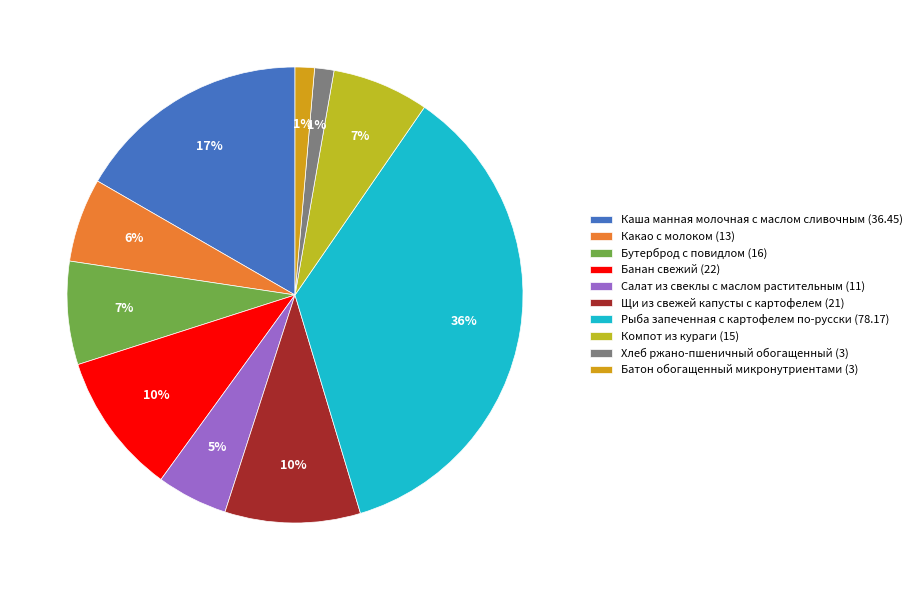

What is the ratio of the value at Какао с молоком to the value at Каша манная молочная с маслом сливочным?

0.4